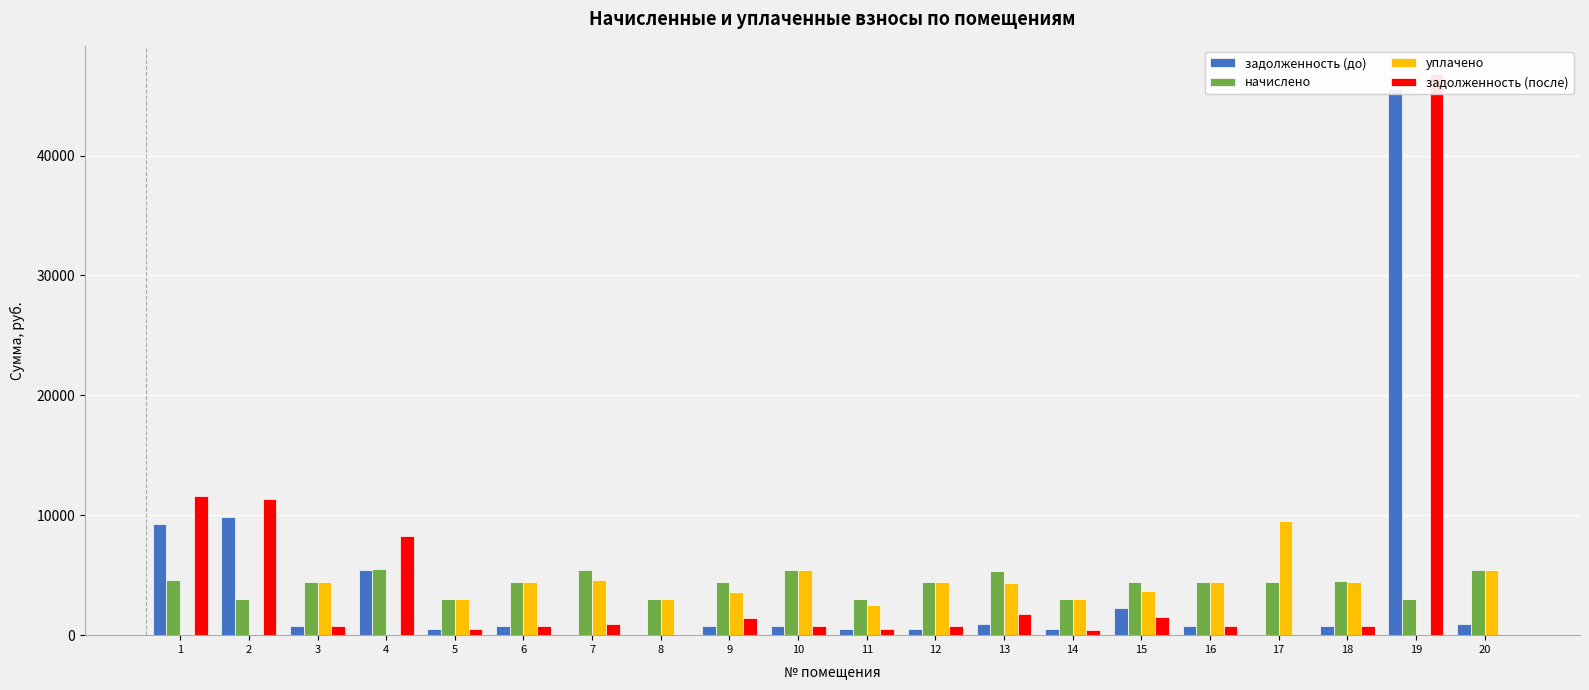

What is the sum of all задолженность (после) values?

89678.4